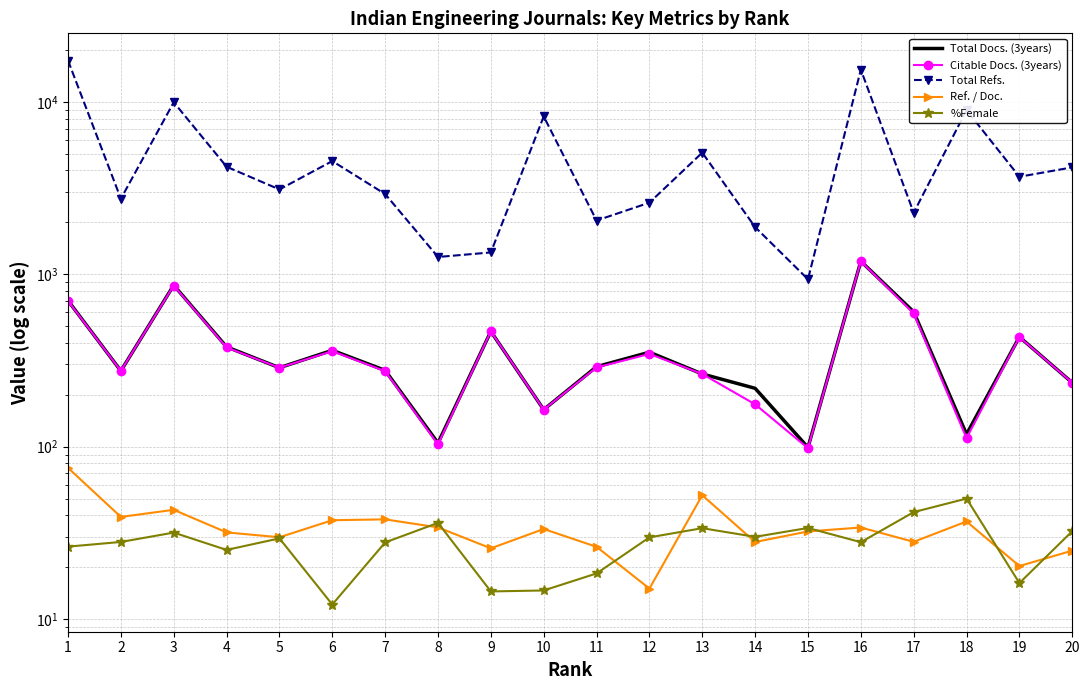

How many interior local valleys does the Ref. / Doc. series have?

7